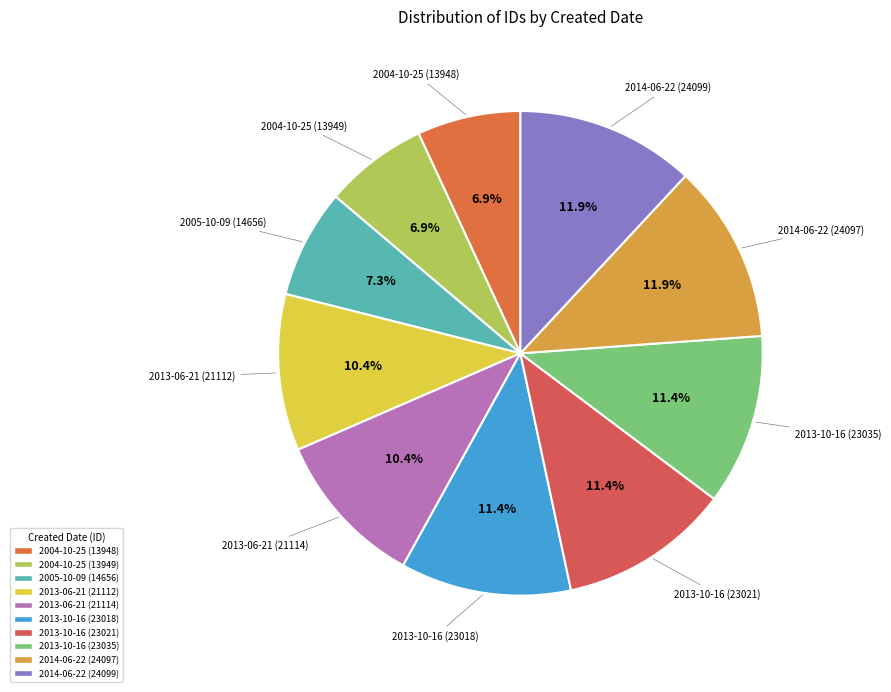

To the nearest percent, what is the difference between the largest and smallest slice percentages?

5%